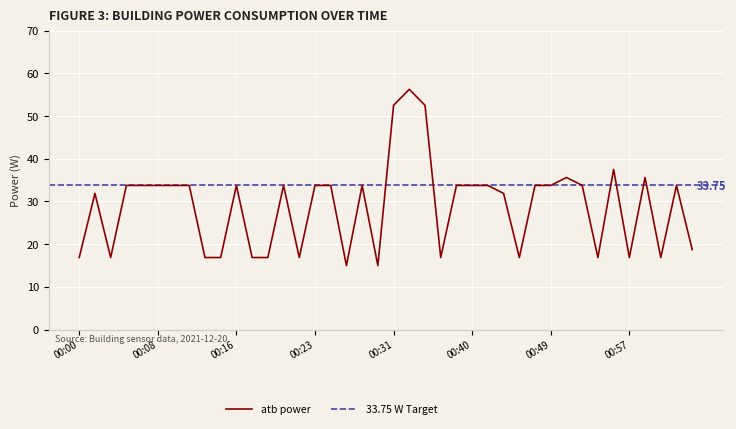

How many categories are shown in the chart?

40